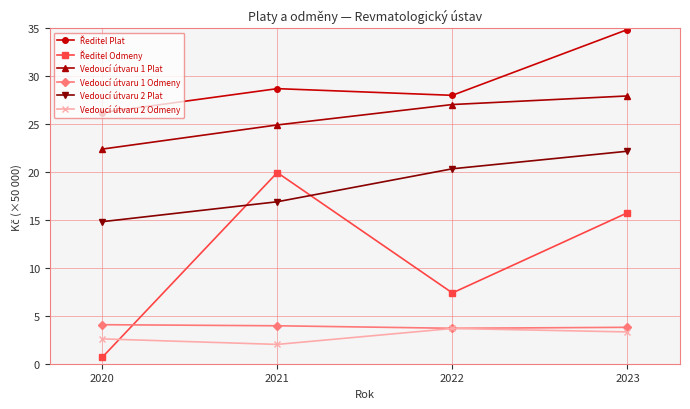

What is the value of the Vedoucí útvaru 2 Plat point at the 1st from the left?

14.8